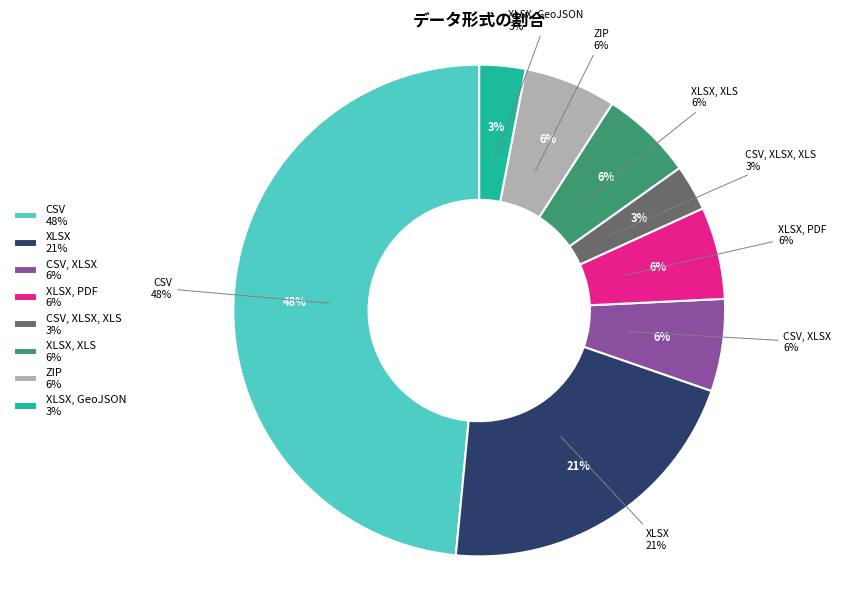

To the nearest percent, what is the average slice percentage?

12%